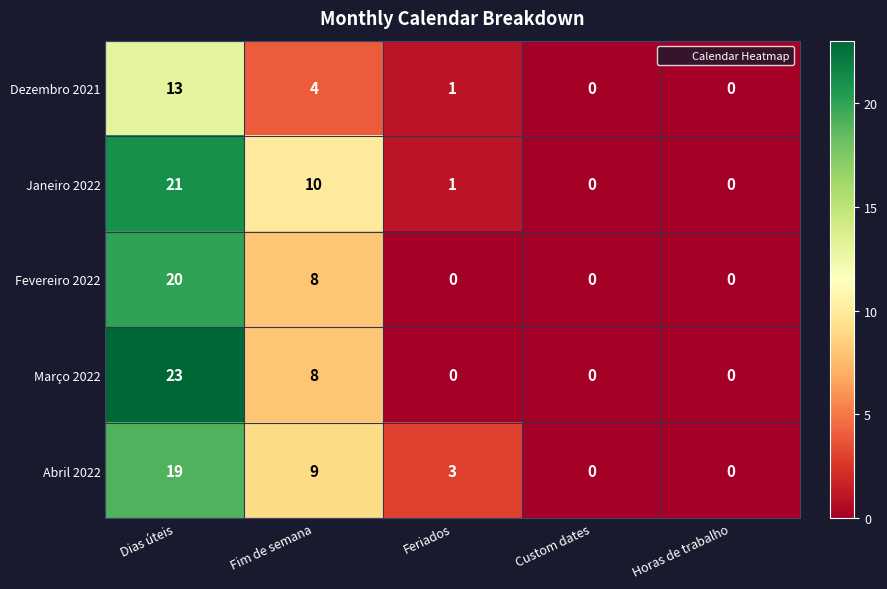

Reading right to left, extract all data points from this chart.

Dezembro 2021: Horas de trabalho=0	Custom dates=0	Feriados=1	Fim de semana=4	Dias úteis=13
Janeiro 2022: Horas de trabalho=0	Custom dates=0	Feriados=1	Fim de semana=10	Dias úteis=21
Fevereiro 2022: Horas de trabalho=0	Custom dates=0	Feriados=0	Fim de semana=8	Dias úteis=20
Março 2022: Horas de trabalho=0	Custom dates=0	Feriados=0	Fim de semana=8	Dias úteis=23
Abril 2022: Horas de trabalho=0	Custom dates=0	Feriados=3	Fim de semana=9	Dias úteis=19